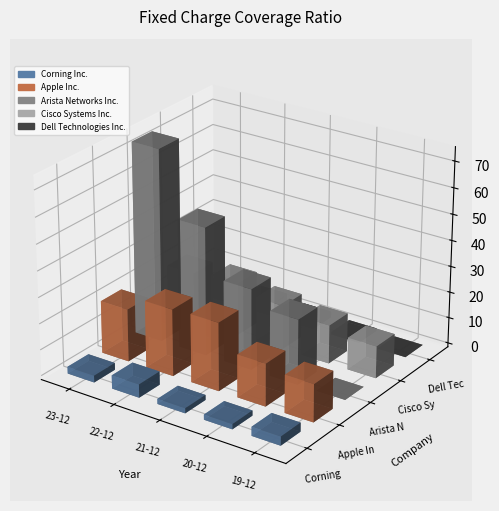

How many data points in Apple Inc. are less than 20?

2